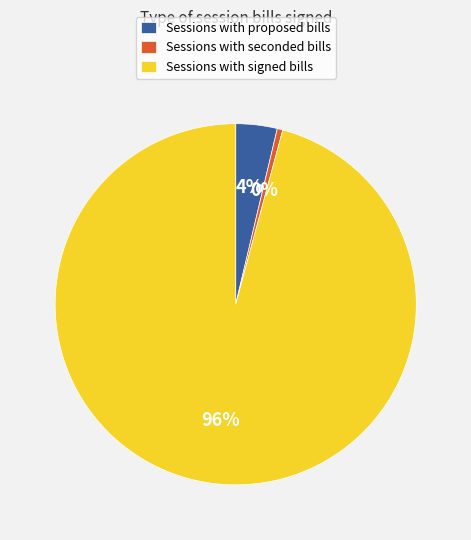

Is the sum of Sessions with proposed bills and Sessions with signed bills greater than half?

Yes